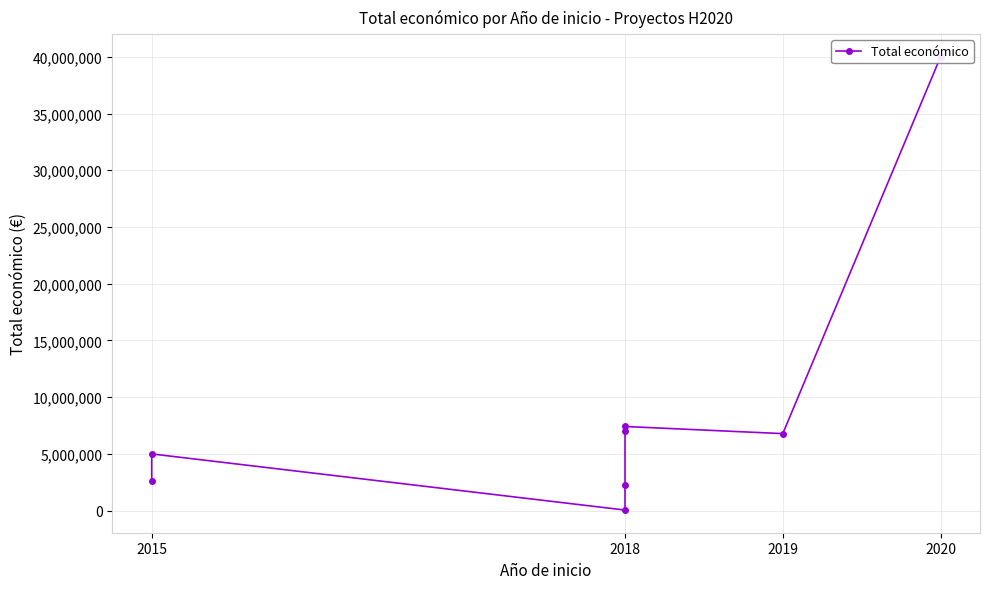

How many distinct data groups are displayed?

1